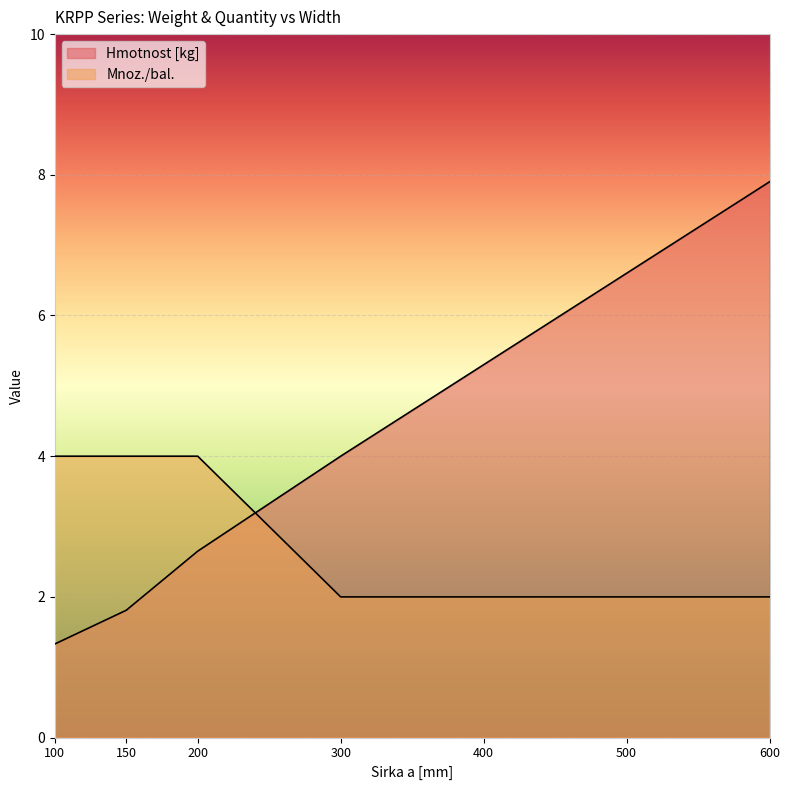

What is the total value across all series at 300?

6.0